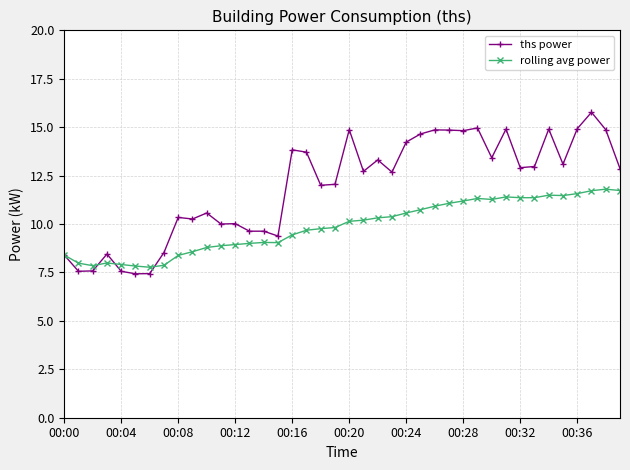

Which series has the largest total across all categories?

ths power